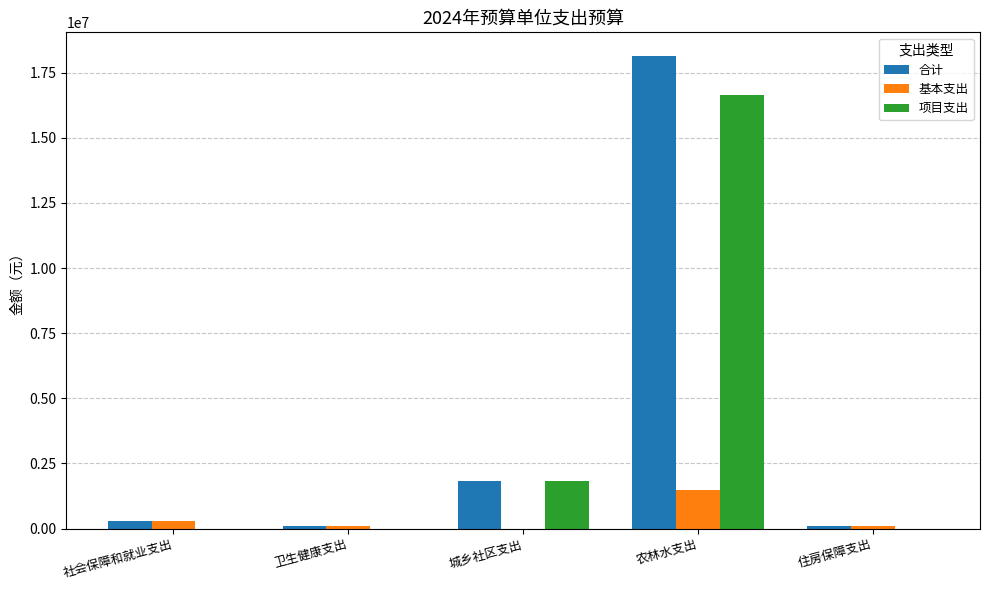

What is the total value across all series at 社会保障和就业支出?

589600.0